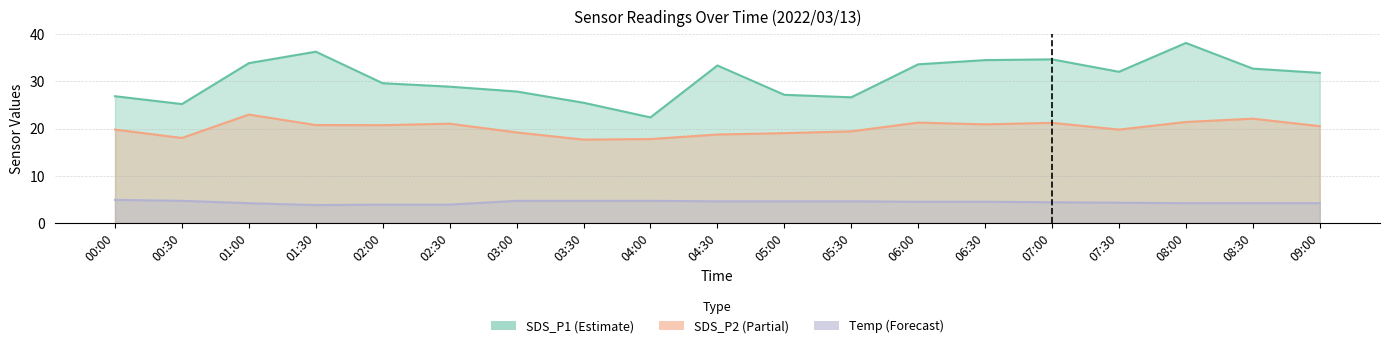

Reading left to right, what are all the values shown in this chart?

SDS_P1: 00:00=26.8	00:30=25.2	01:00=33.8	01:30=36.2	02:00=29.6	02:30=28.9	03:00=27.8	03:30=25.4	04:00=22.4	04:30=33.3	05:00=27.1	05:30=26.6	06:00=33.6	06:30=34.5	07:00=34.6	07:30=32.0	08:00=38.1	08:30=32.7	09:00=31.8
SDS_P2: 00:00=19.8	00:30=18.0	01:00=22.9	01:30=20.7	02:00=20.7	02:30=21.0	03:00=19.2	03:30=17.6	04:00=17.8	04:30=18.7	05:00=19.0	05:30=19.4	06:00=21.2	06:30=20.9	07:00=21.2	07:30=19.8	08:00=21.4	08:30=22.1	09:00=20.5
Temp: 00:00=4.9	00:30=4.7	01:00=4.2	01:30=3.8	02:00=3.9	02:30=3.9	03:00=4.7	03:30=4.7	04:00=4.7	04:30=4.6	05:00=4.6	05:30=4.6	06:00=4.5	06:30=4.5	07:00=4.4	07:30=4.3	08:00=4.2	08:30=4.2	09:00=4.2